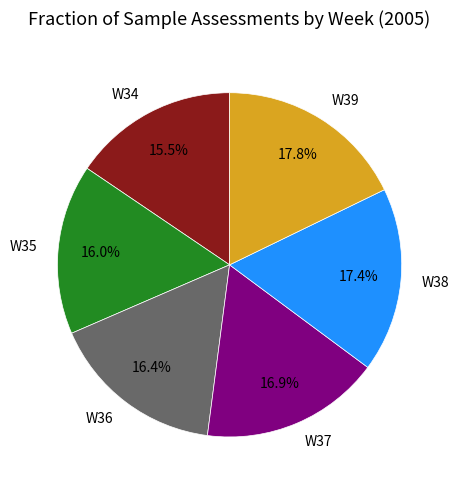

What is the ratio of the value at W36 to the value at W34?

1.1